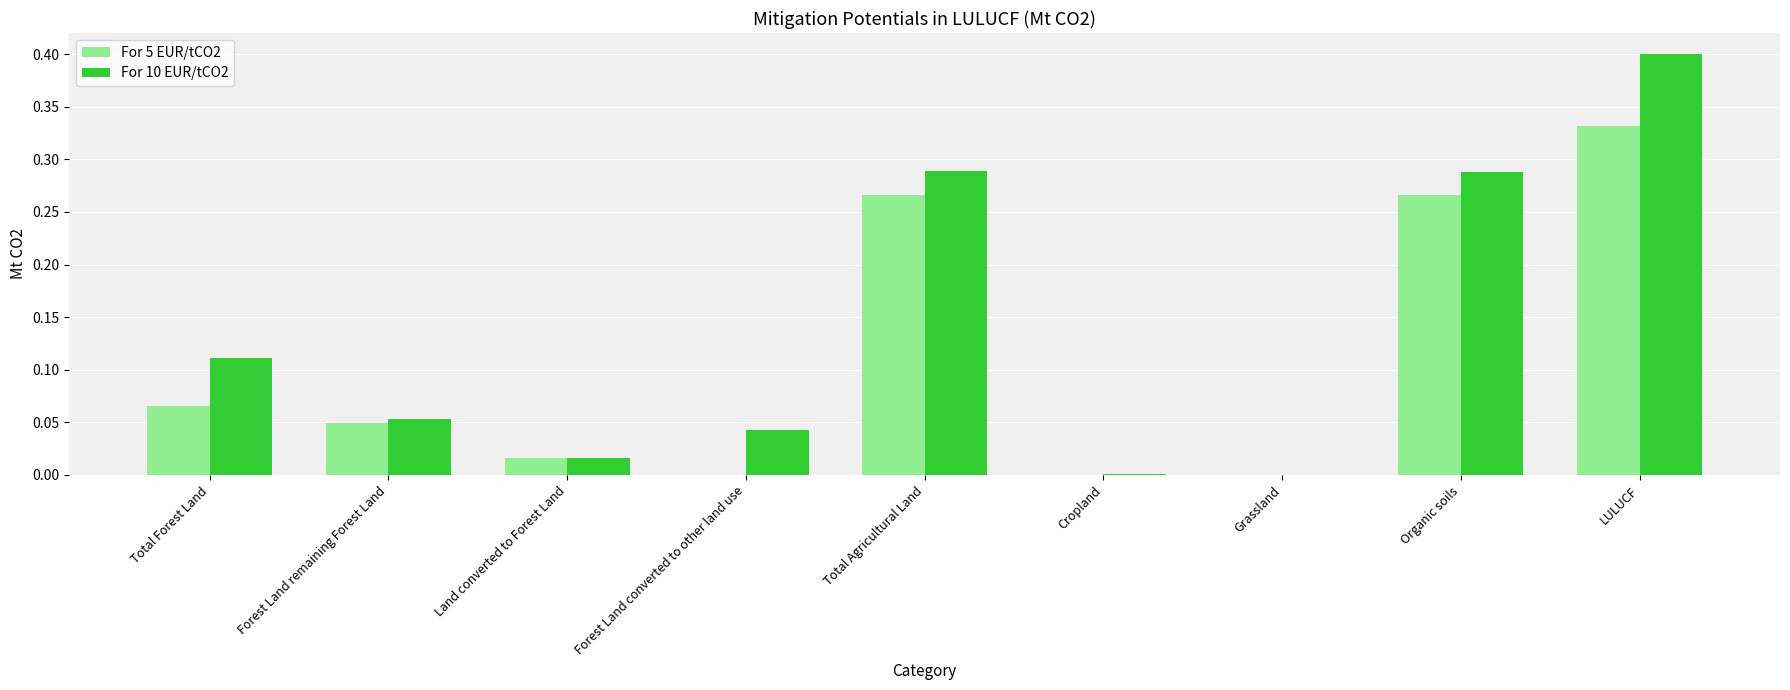

What is the total value across all series at Total Forest Land?

0.2